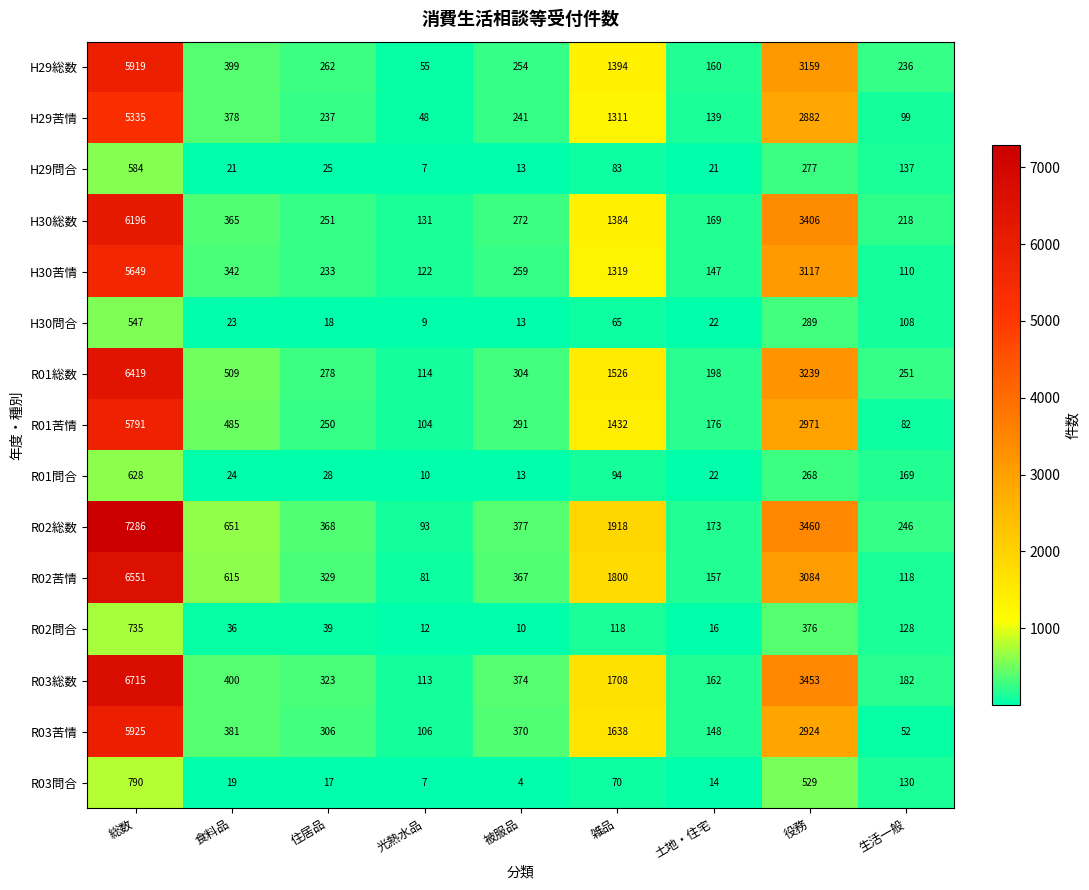

List the series in order of their peak value, lowest first.

H30問合, H29問合, R01問合, R02問合, R03問合, H29苦情, H30苦情, R01苦情, H29総数, R03苦情, H30総数, R01総数, R02苦情, R03総数, R02総数